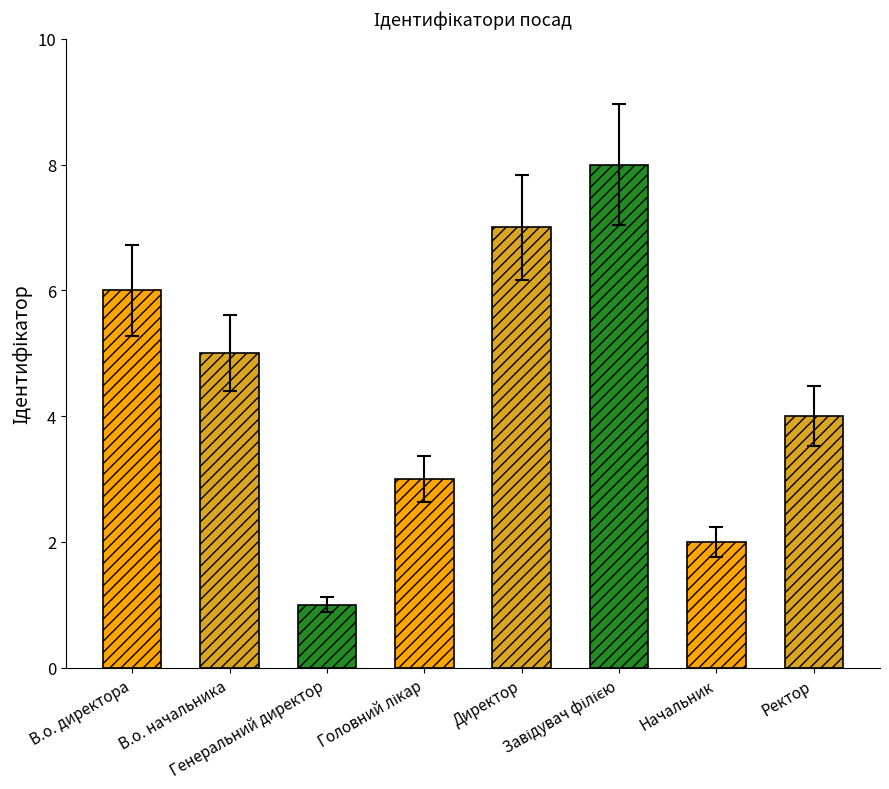

What is the difference between the second highest and second lowest values?

5